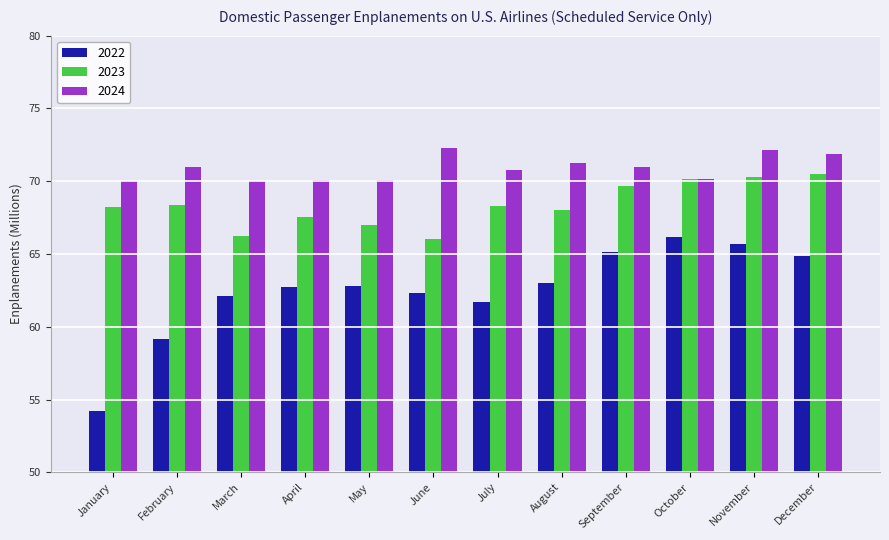

How many groups of bars are there?

12